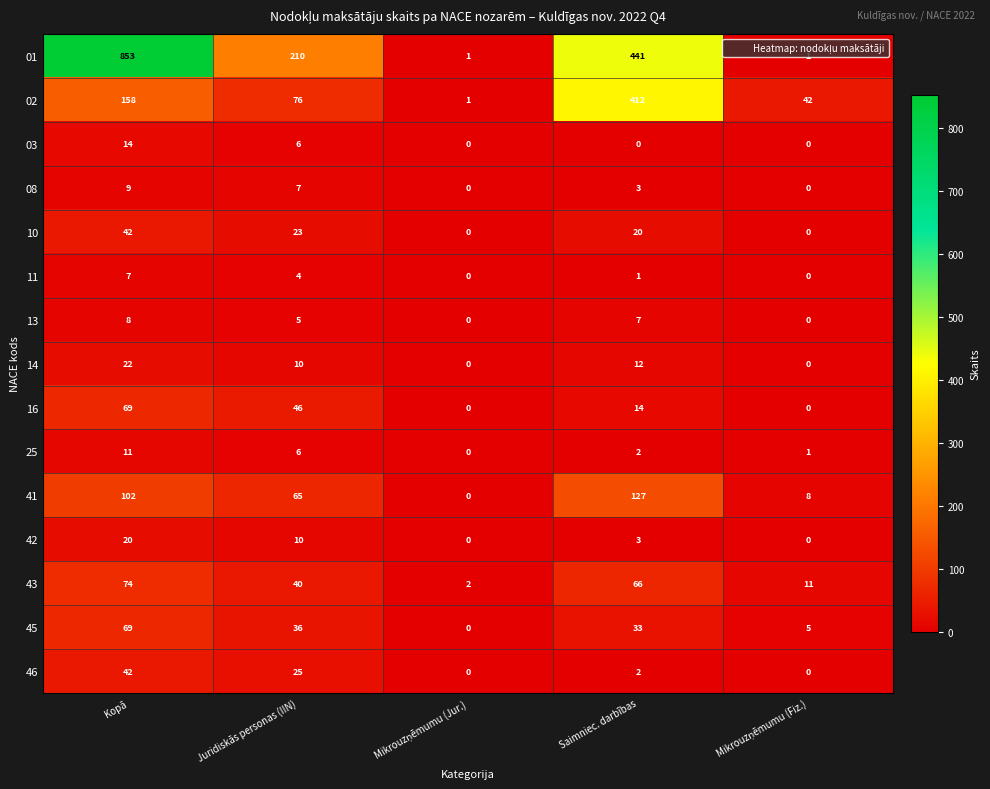

The 43 series shows 66 at Saimniec. darbības. True or false?

True